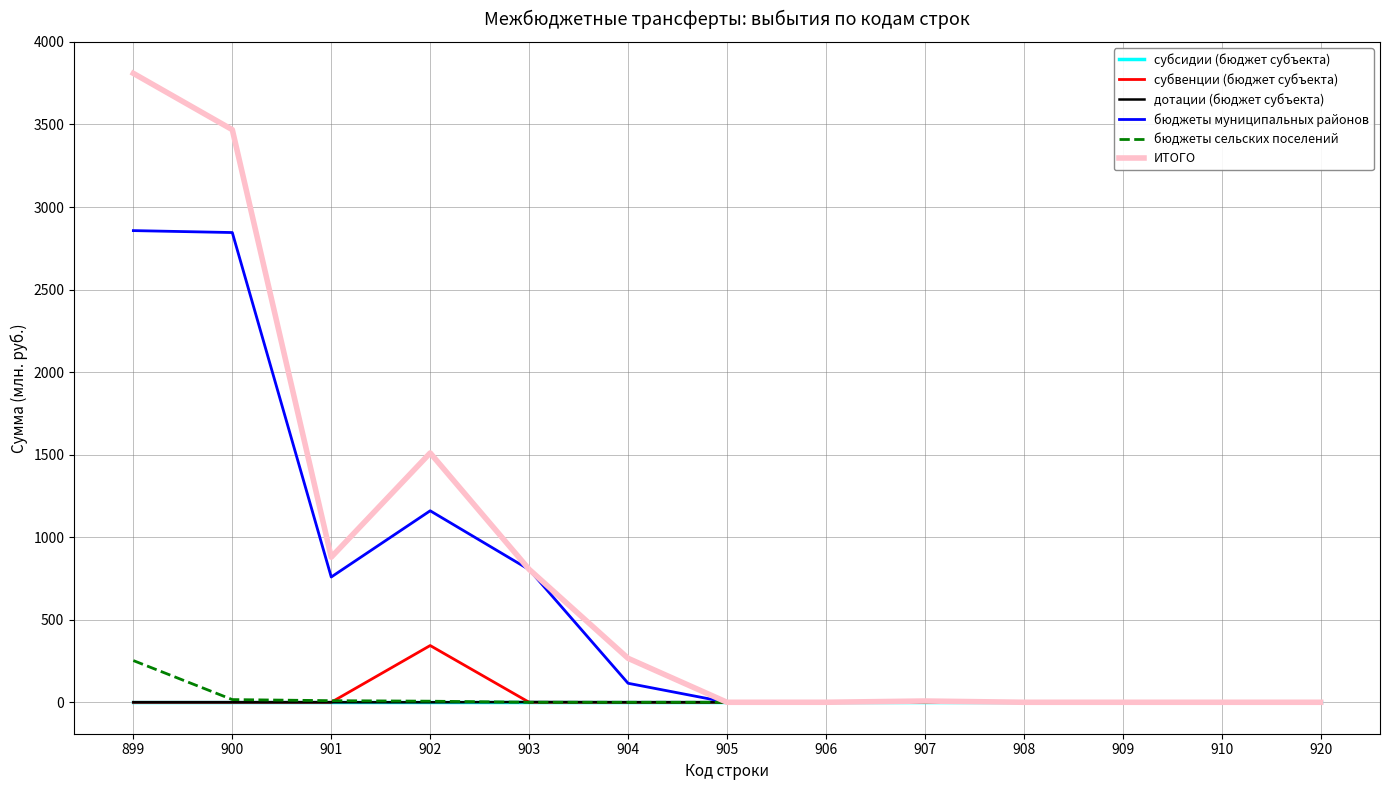

Is it true that бюджеты сельских поселений equals 9.7 at 901?

True